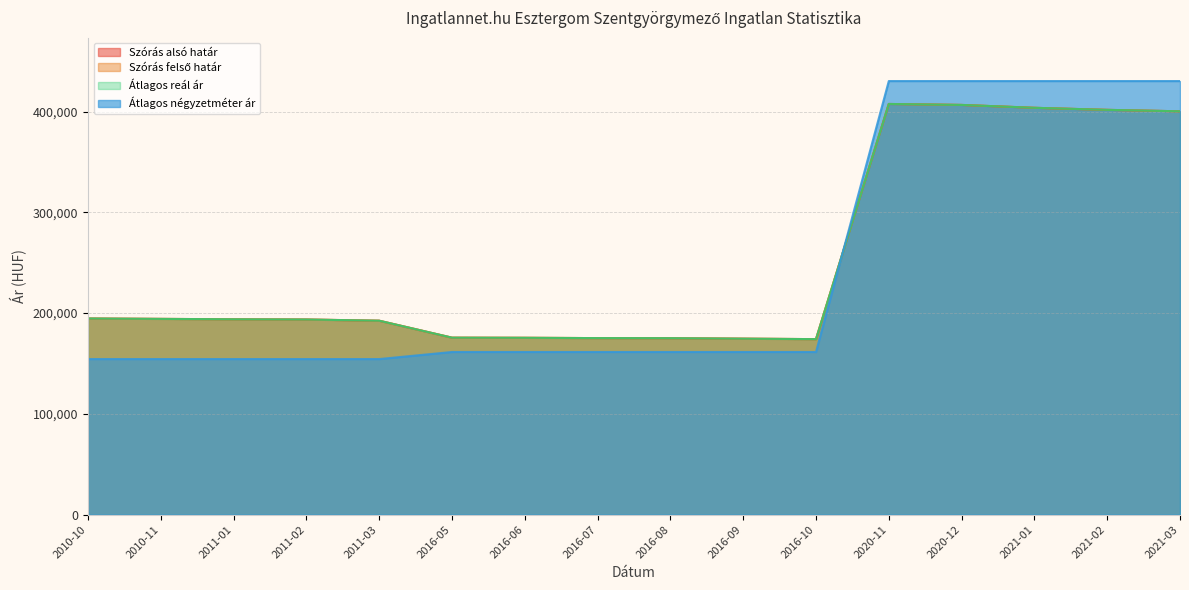

At which label is Átlagos négyzetméter ár closest to 292308?

2016-05